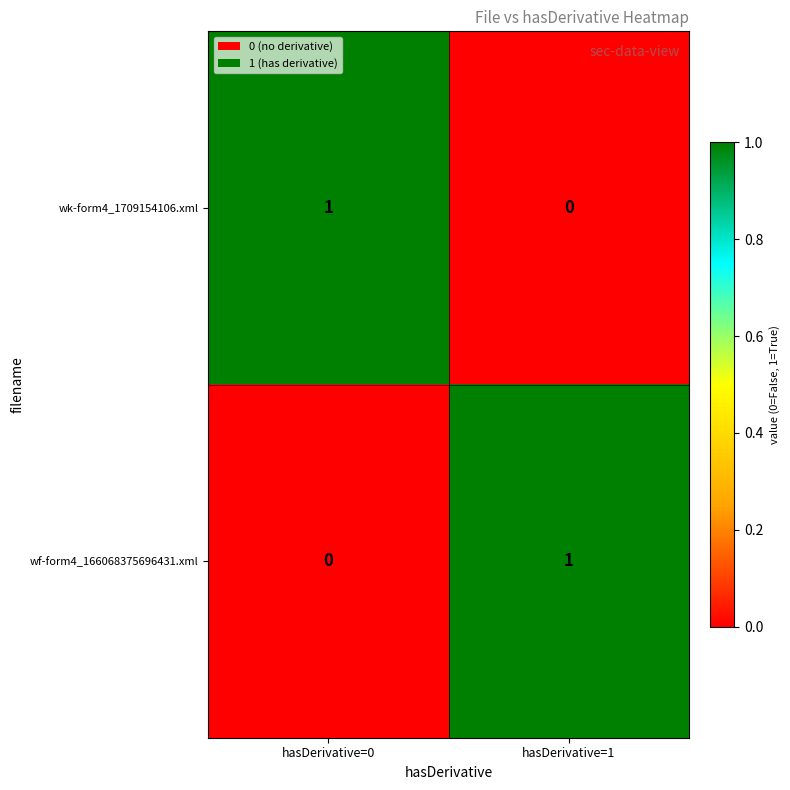

Reading left to right, extract all data points from this chart.

wk-form4_1709154106.xml: hasDerivative=0=1	hasDerivative=1=0
wf-form4_166068375696431.xml: hasDerivative=0=0	hasDerivative=1=1